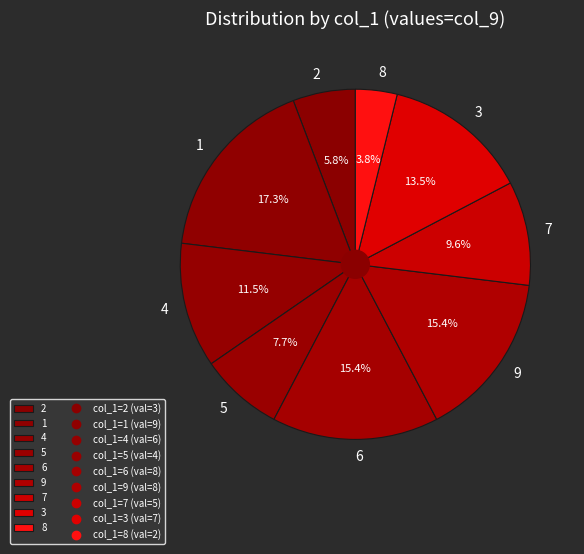

Is it true that 6 is 15% of the pie?

True